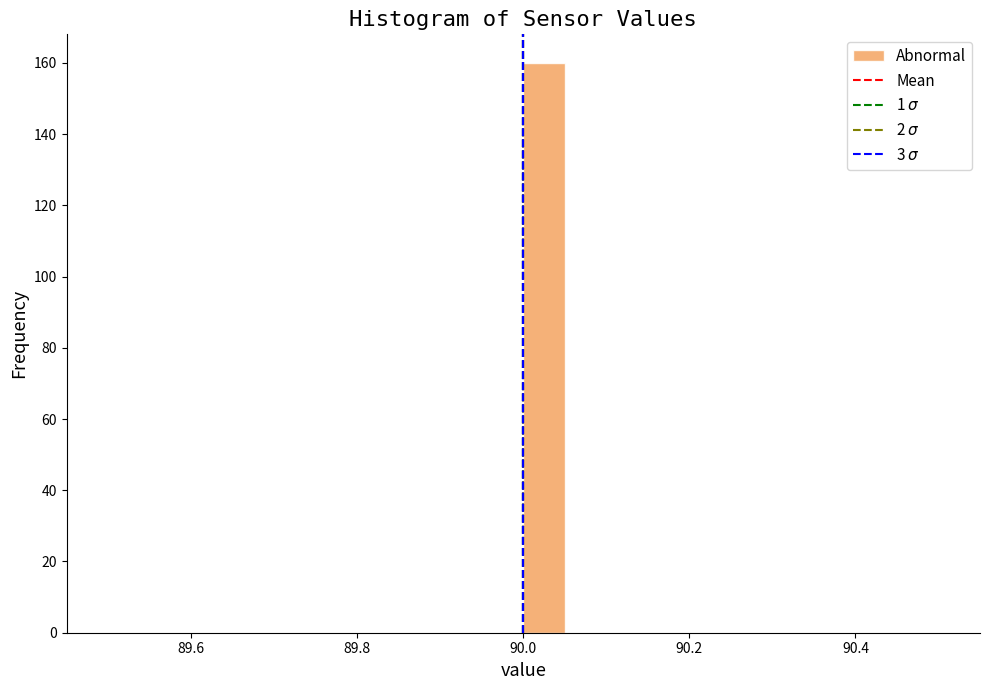

Around what value on the x-axis is the tallest bar? Give the approximate position of its centre, as read against the axis.

90.02